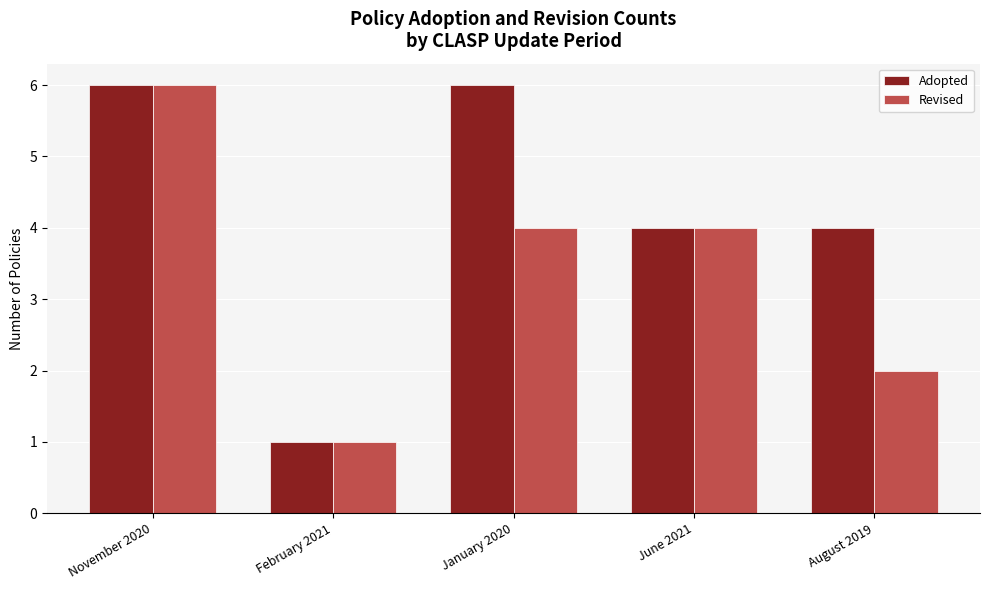

Count the Revised values in the range 2 to 4.

3